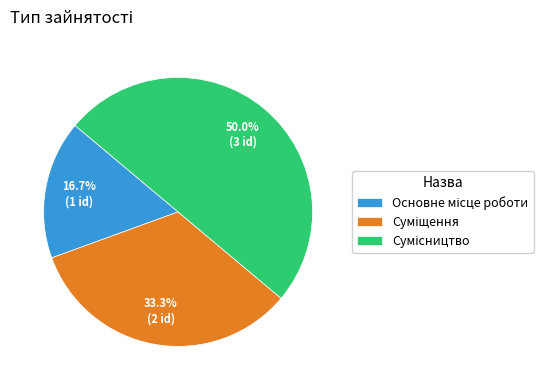

Combined, do Основне місце роботи and Сумісництво account for over 50%?

Yes